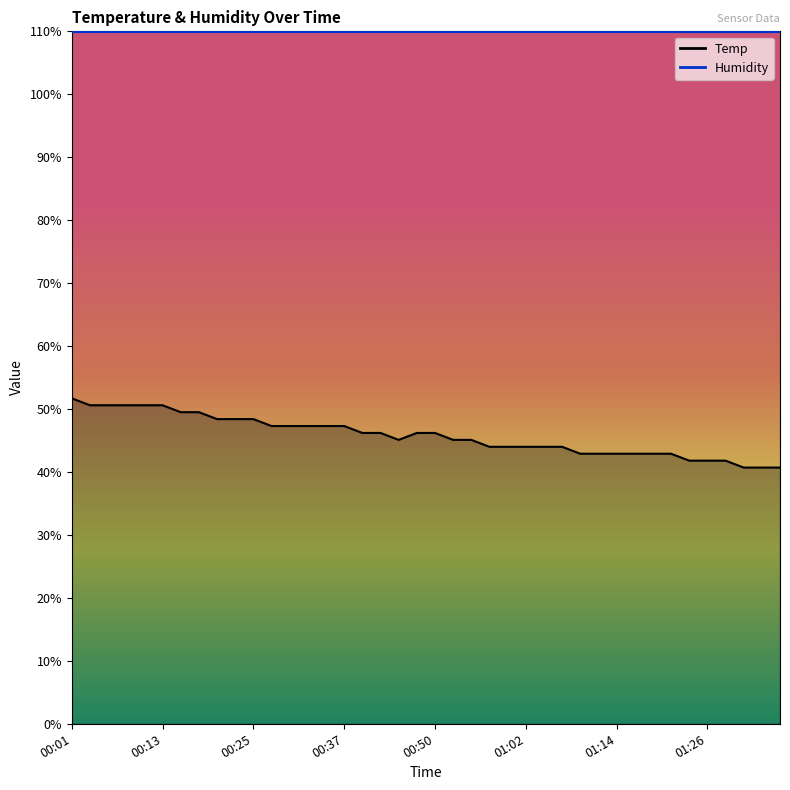

Does the chart have visible grid lines?

No